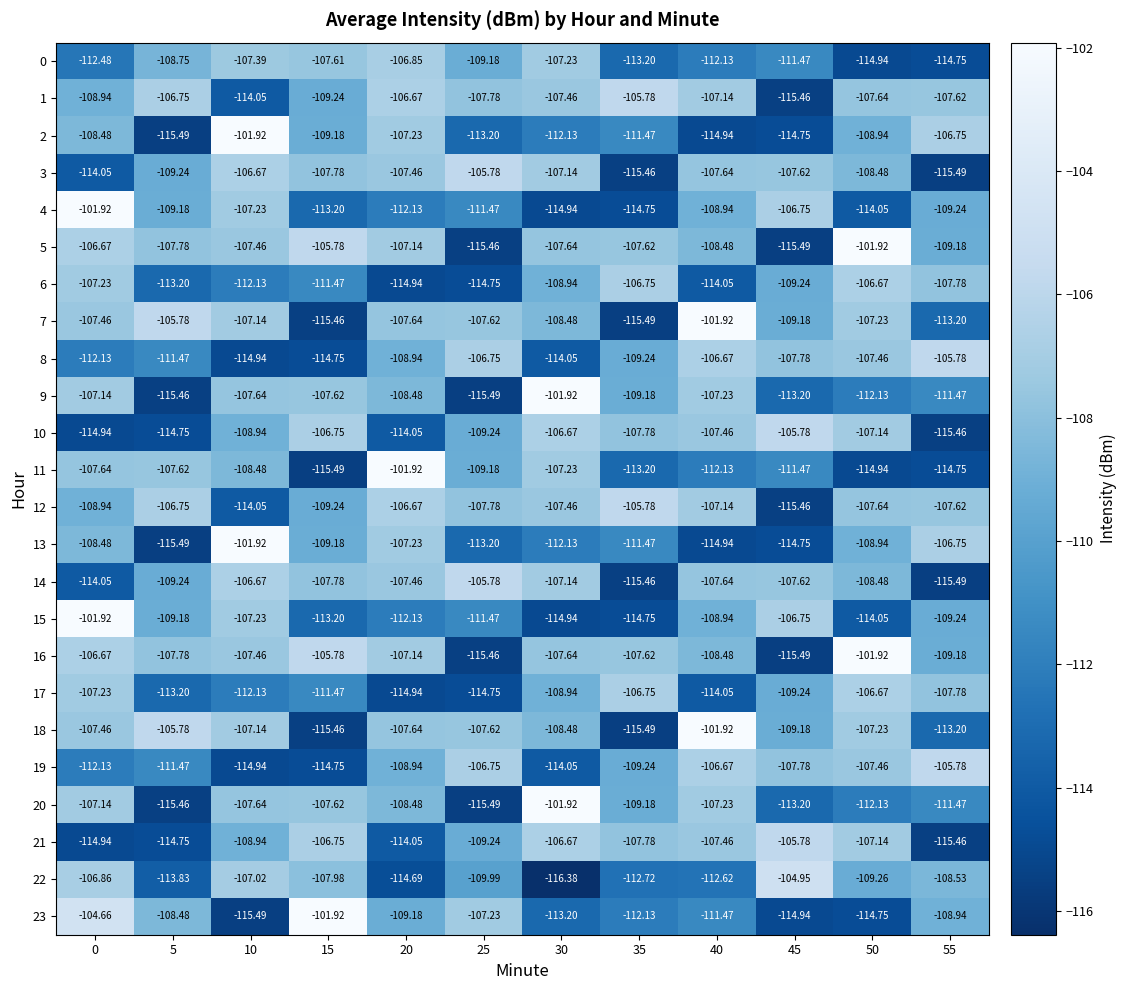

Is the value of 18 at 50 greater than the value of 12 at 5?

No